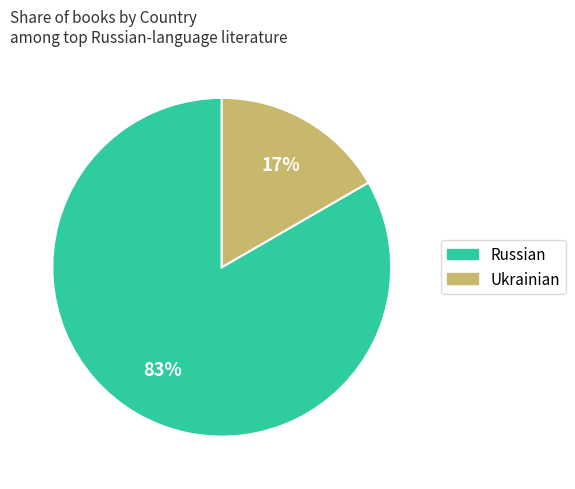

Between Russian and Ukrainian, which is larger?

Russian